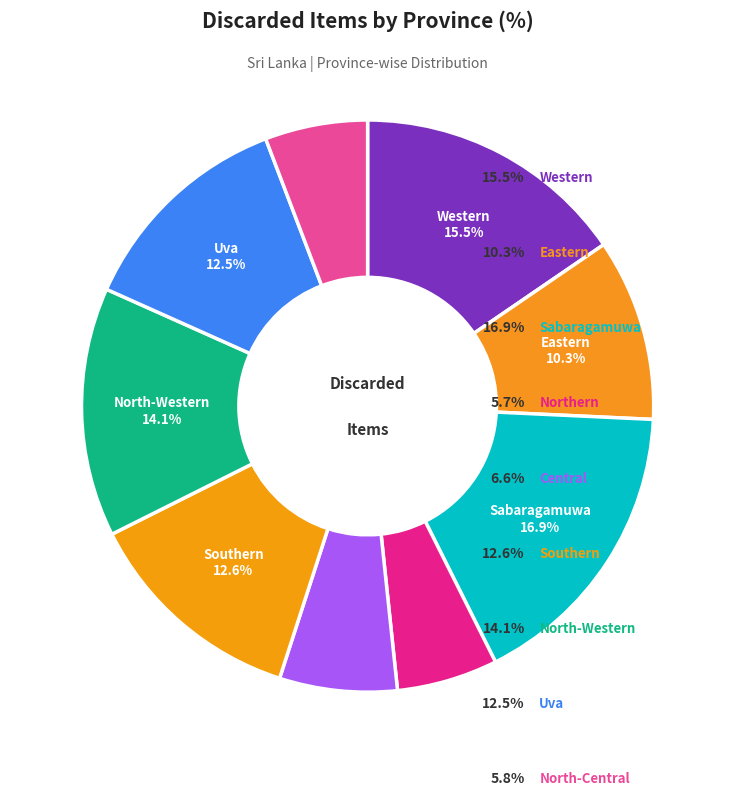

How many slices are in this pie chart?

9